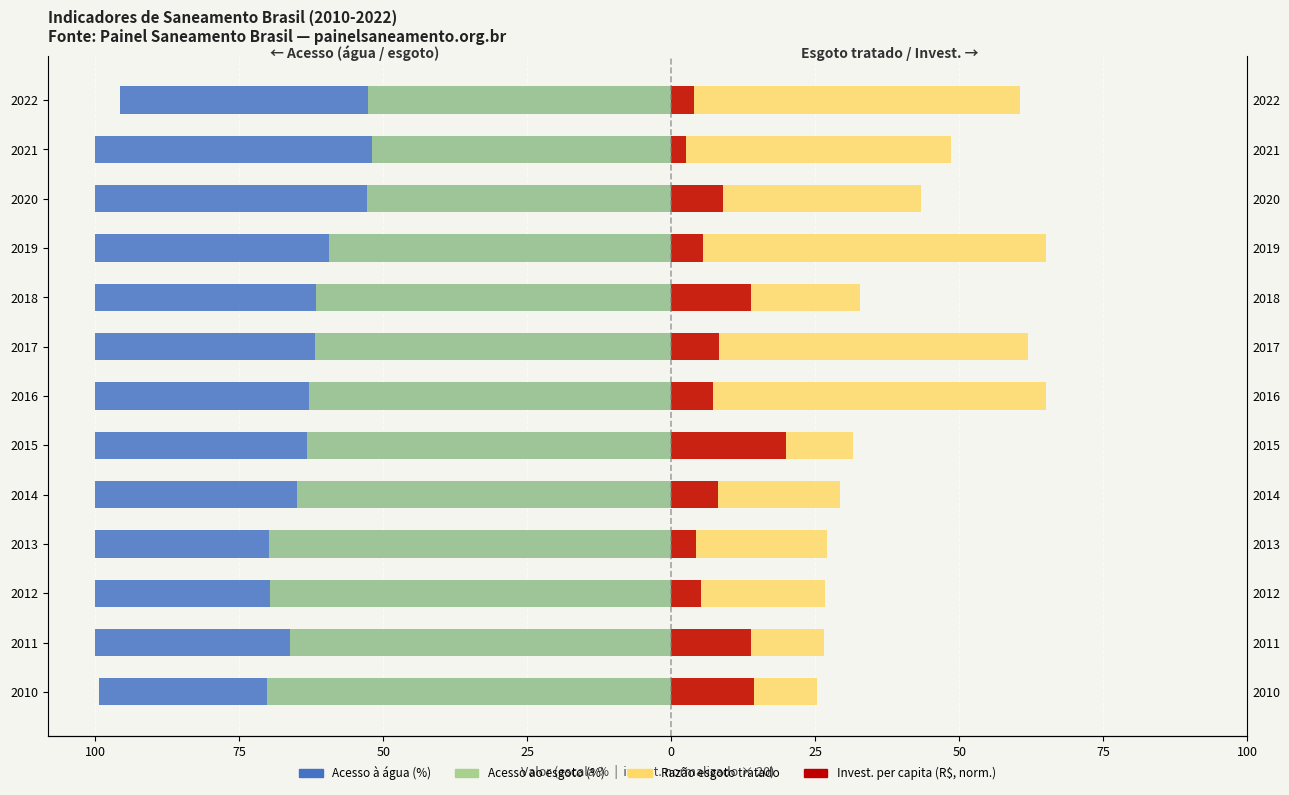

What are all the series names shown in the legend?

Acesso à água (%), Acesso ao esgoto (%), Razão esgoto tratado, Invest. per capita (normalizado)